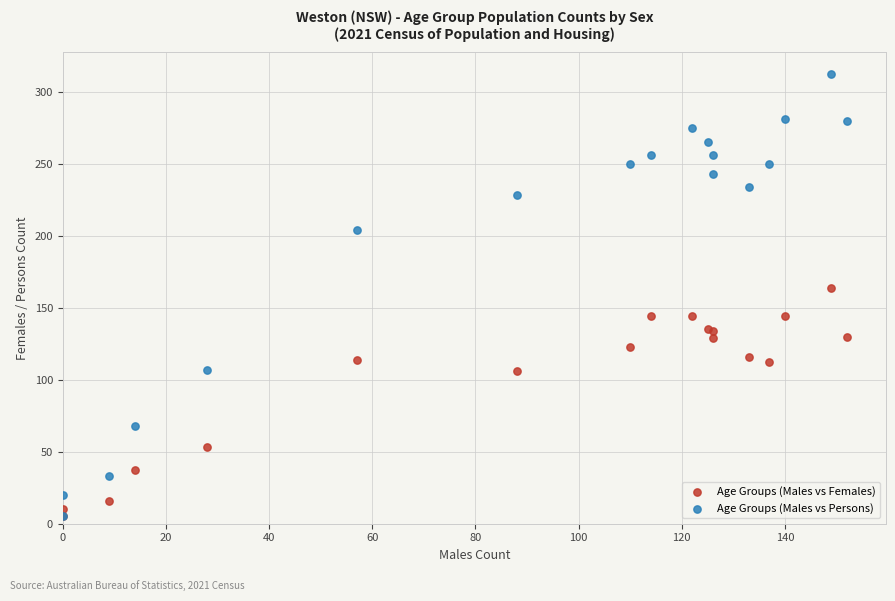

In the Age Groups (Males vs Persons) series, what Y value is closest to 158?

204